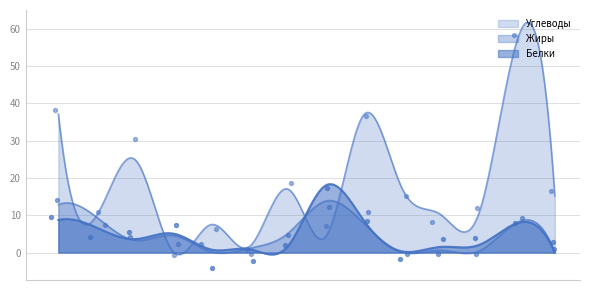

What are all the series names shown in the legend?

Белки, Жиры, Углеводы